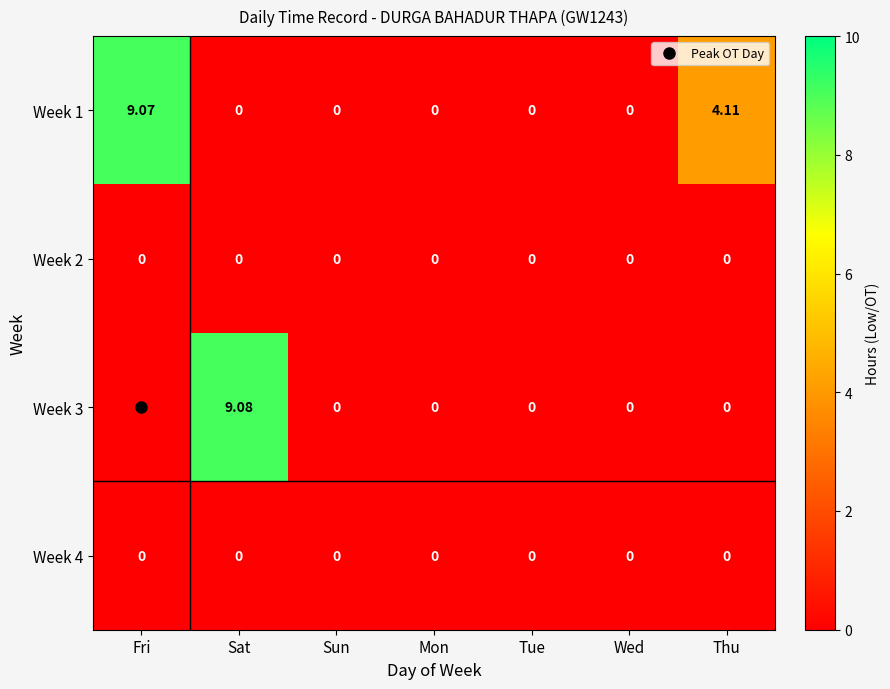

At which category is the sum across all series the highest?

Sat